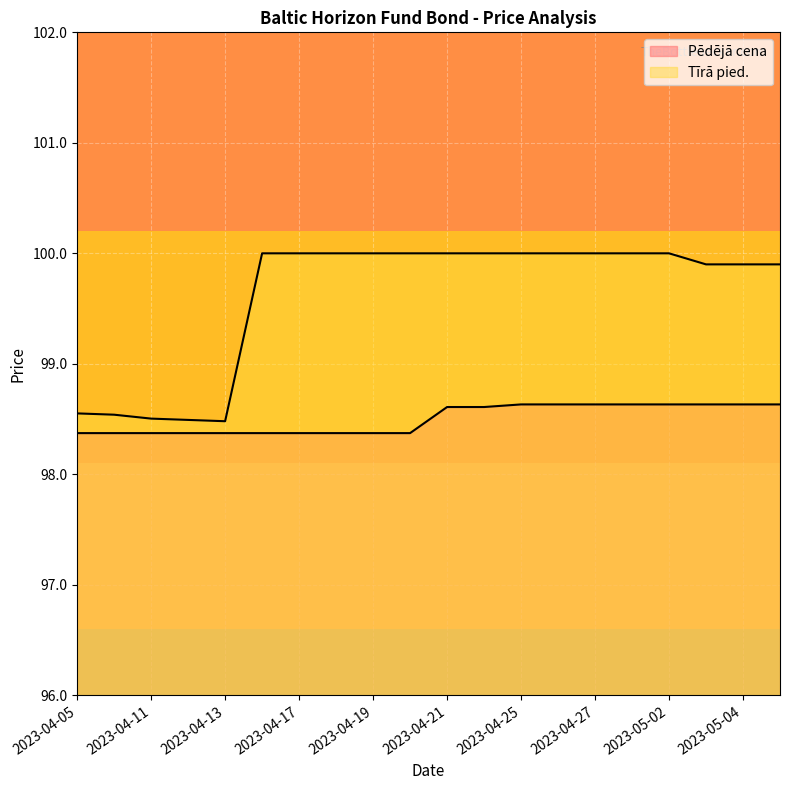

What is the value of the 13th point from the left?

98.6